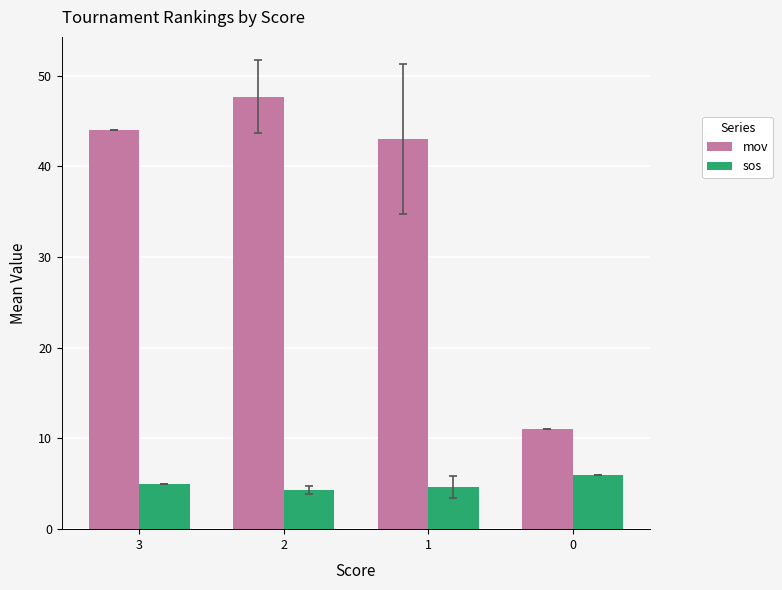

What is the difference between the highest and lowest values at 1?

38.3